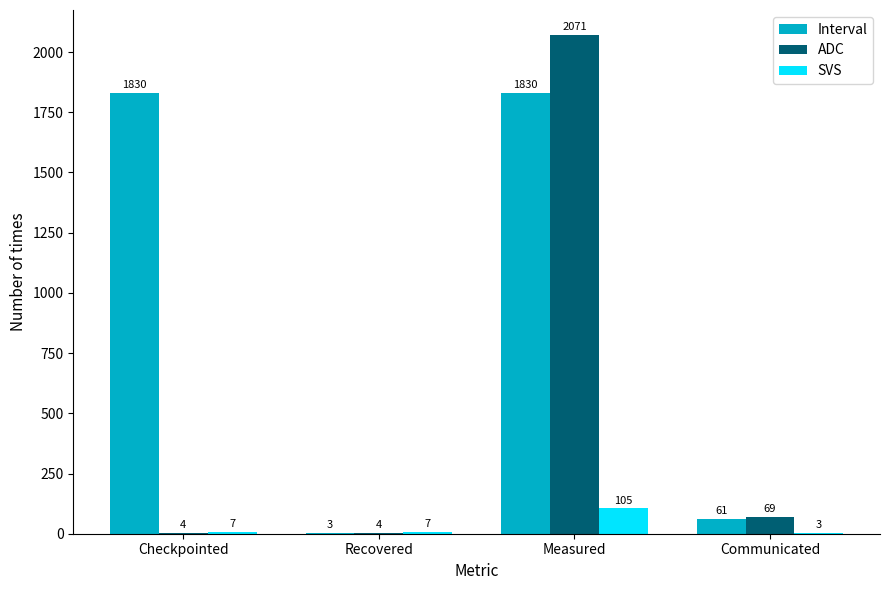

What is the sum of the ADC values at Checkpointed and Communicated?

73